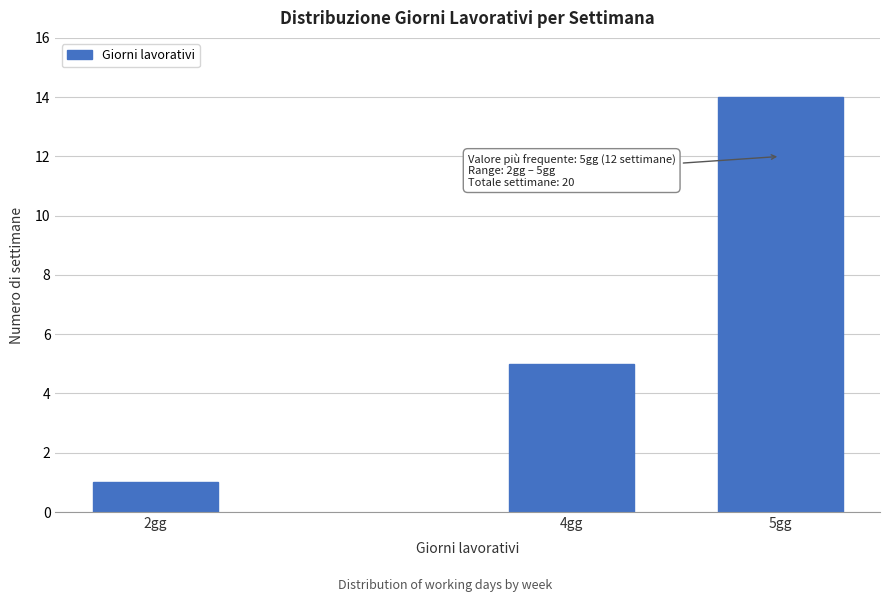

Reading left to right, list all the values displayed in this chart.

1	5	14